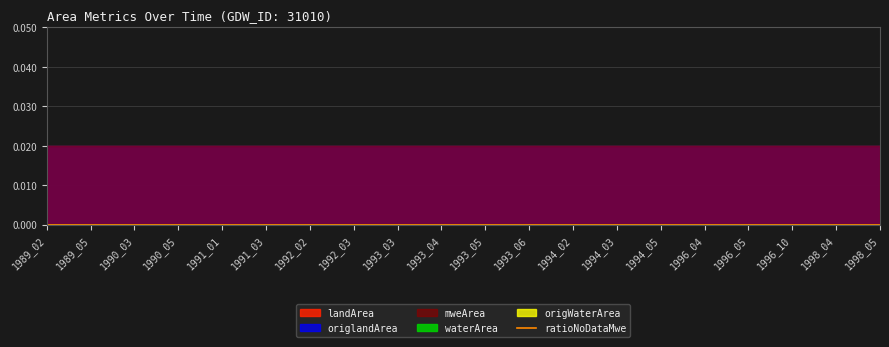

Between 1996_04 and 1991_03, which is larger?

1996_04